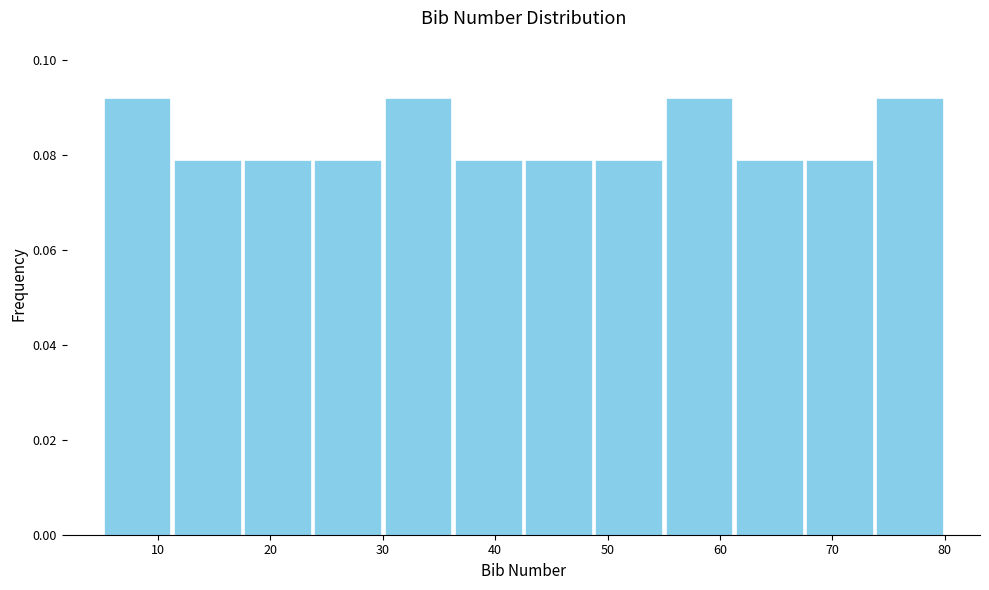

How tall is the bar that spans 24 to 30 on the x-axis? Neither the bar edges nor the heights are printed on the chart, so give them approximately, as read against the axes.

0.078